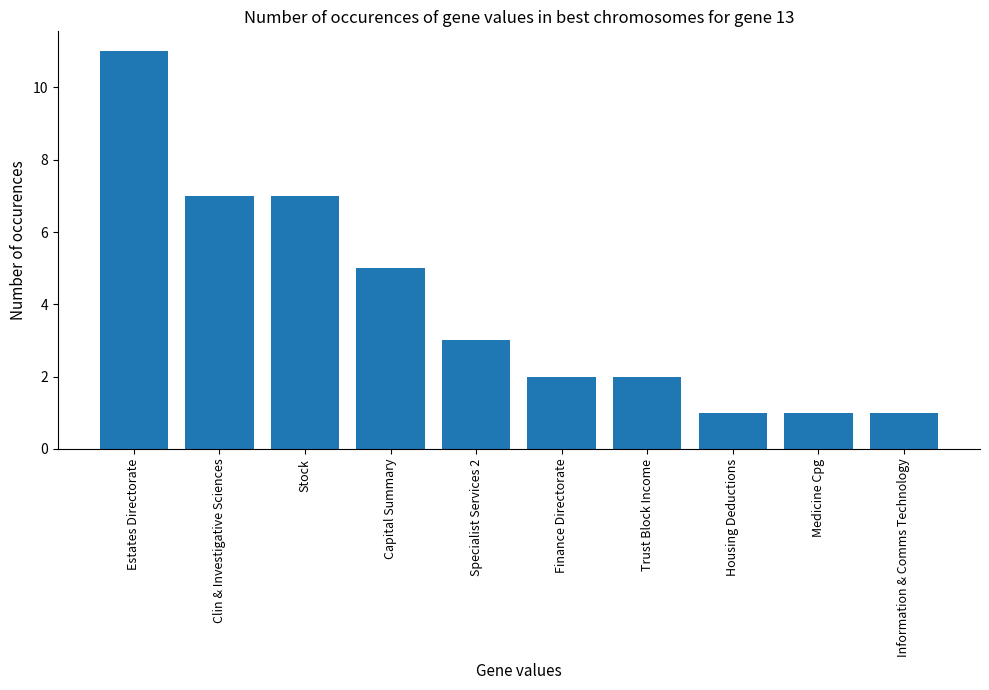

Reading left to right, transcribe all the data shown in this chart.

11	7	7	5	3	2	2	1	1	1